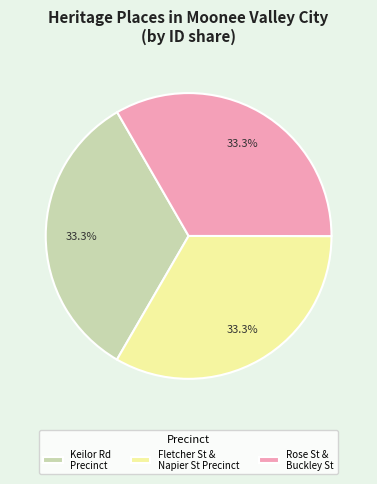

Does any single category account for the majority?

No